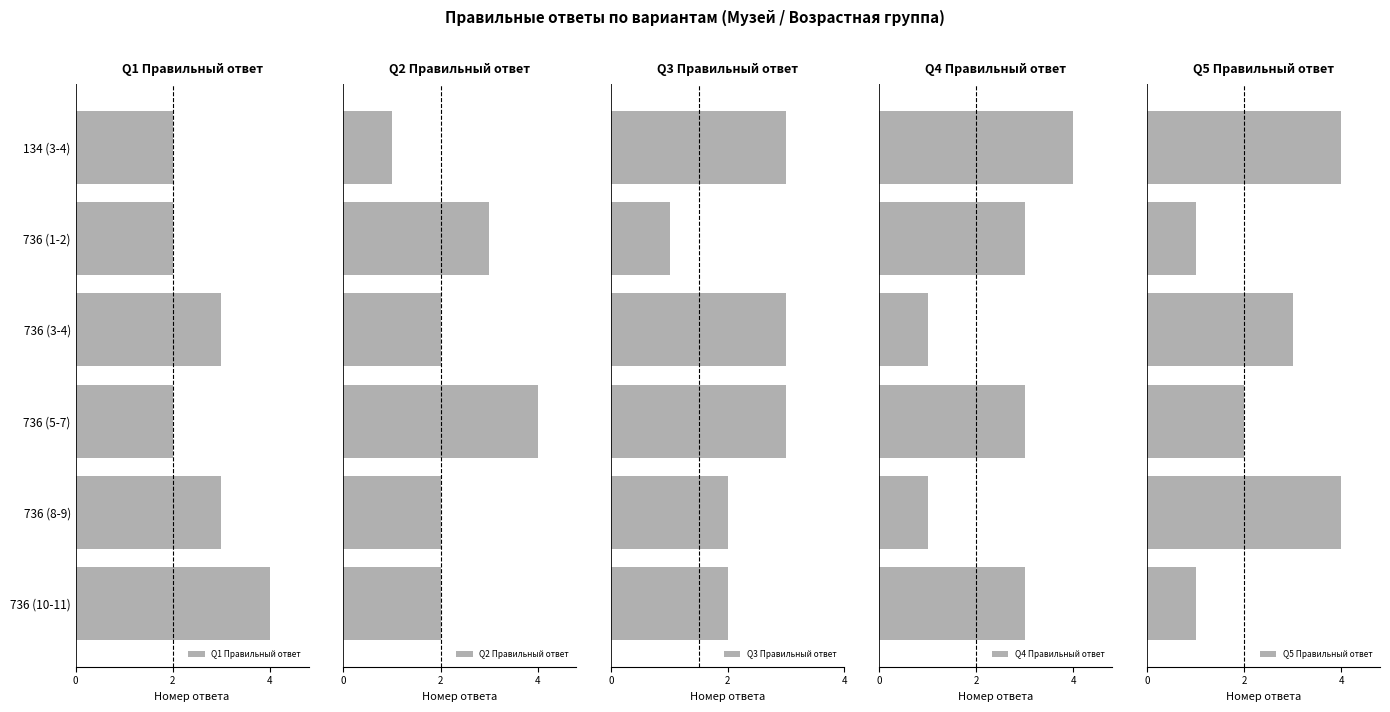

What is the difference between the maximum and minimum values in the Q3 Правильный ответ series?

2